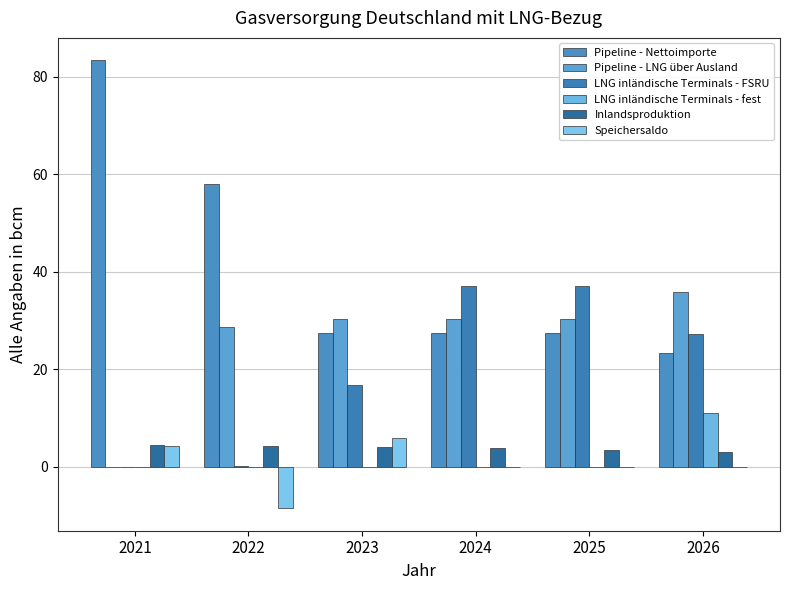

How many series are shown in this chart?

6